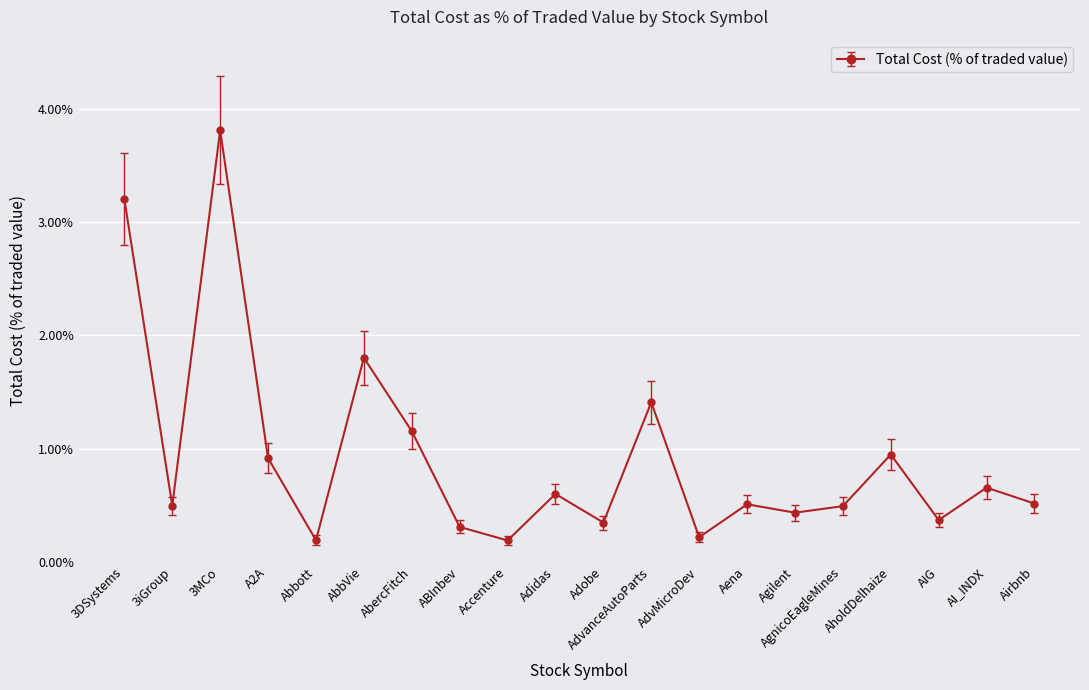

Is this an area chart (filled region under the line)?

No